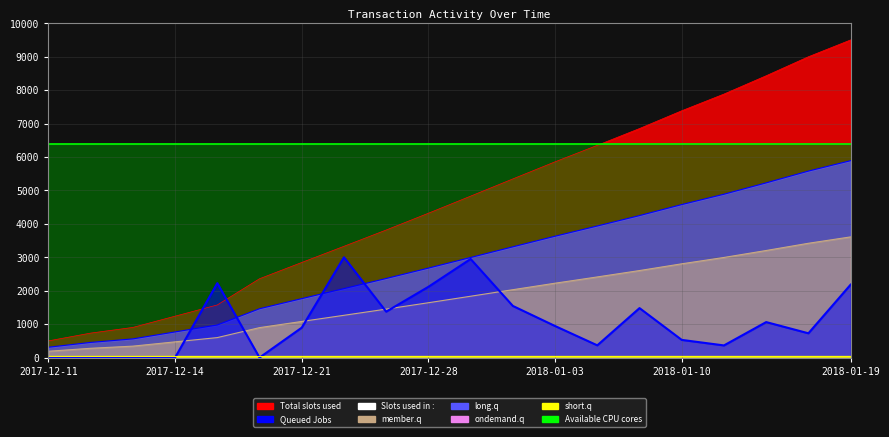

How many interior local valleys (lower than both neighbors) does the data have?

5